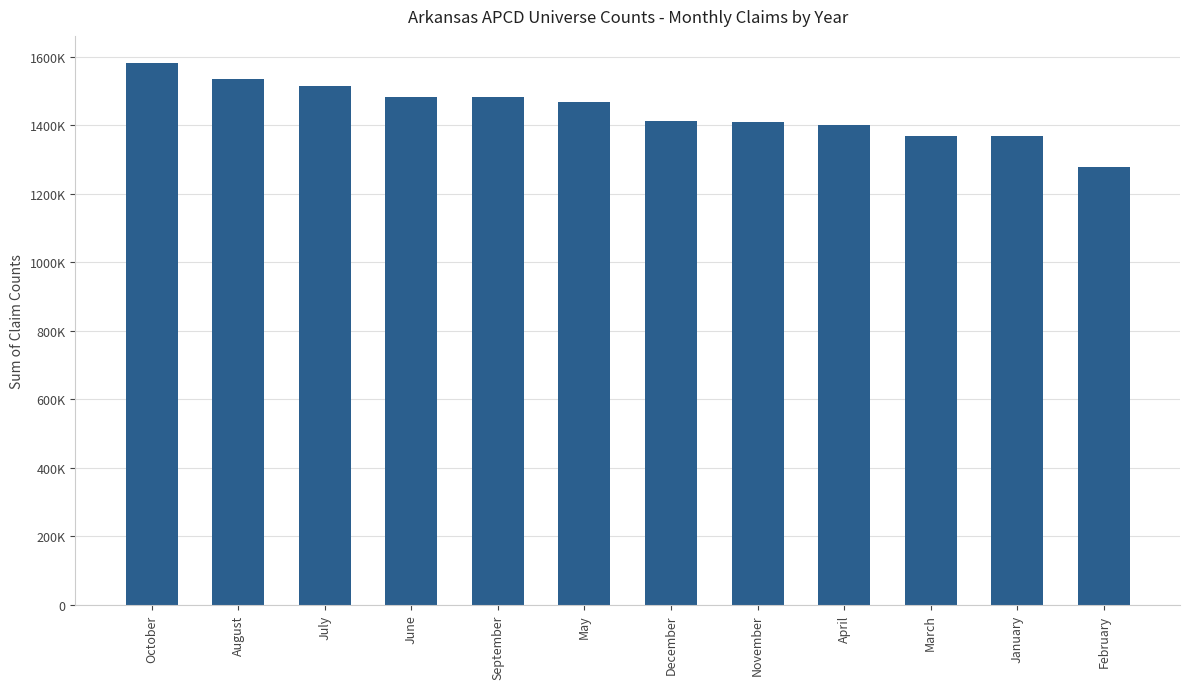

True or false: the data shows 1278937 at February.

True